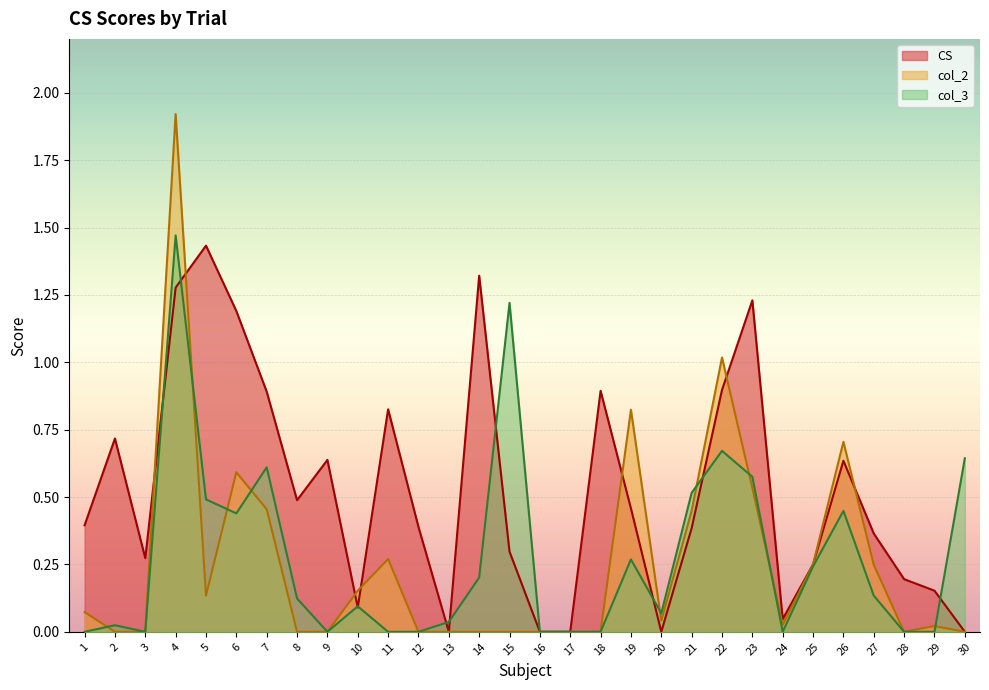

Is the value of col_3 at 17 greater than the value of CS at 9?

No